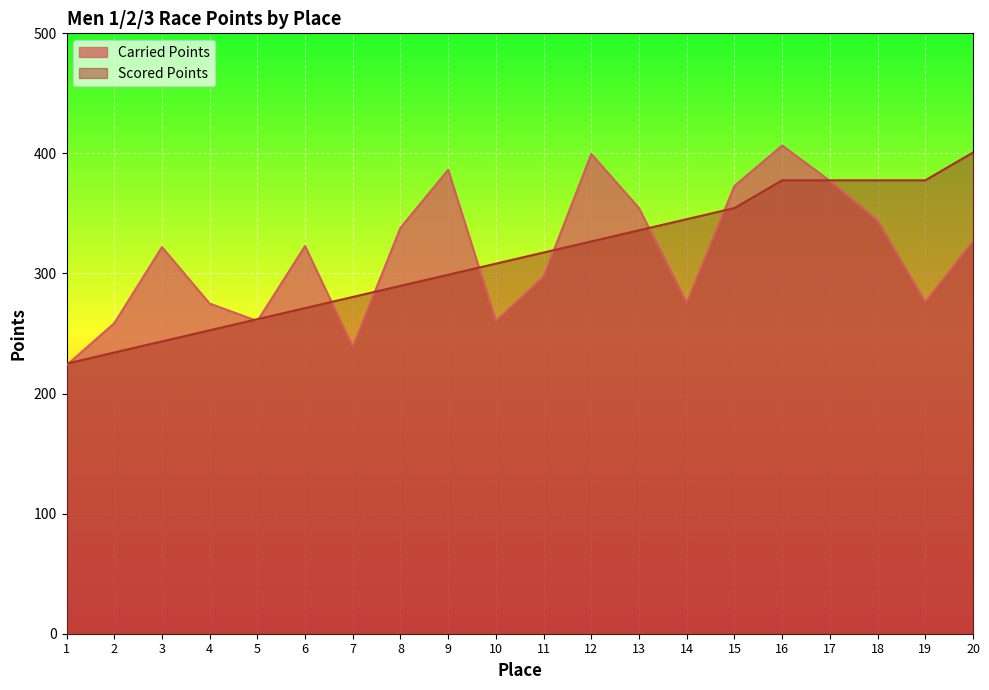

At which label does Scored Points reach its minimum?

1